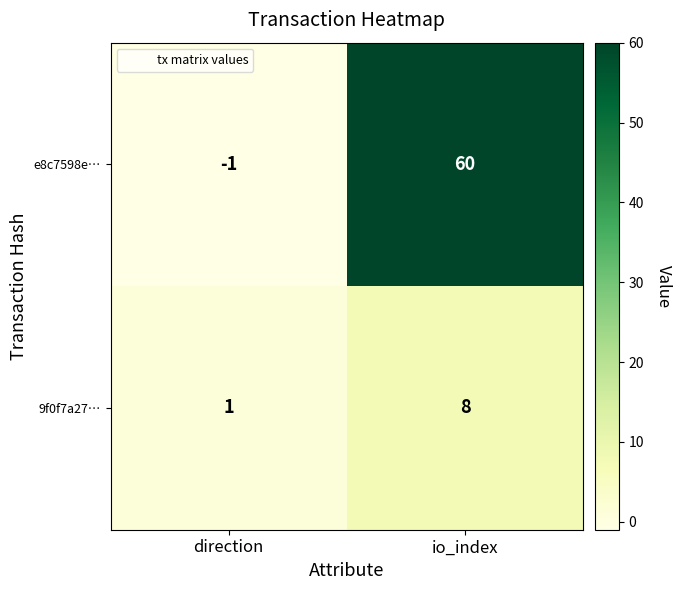

What is the difference between the highest and lowest values at direction?

2